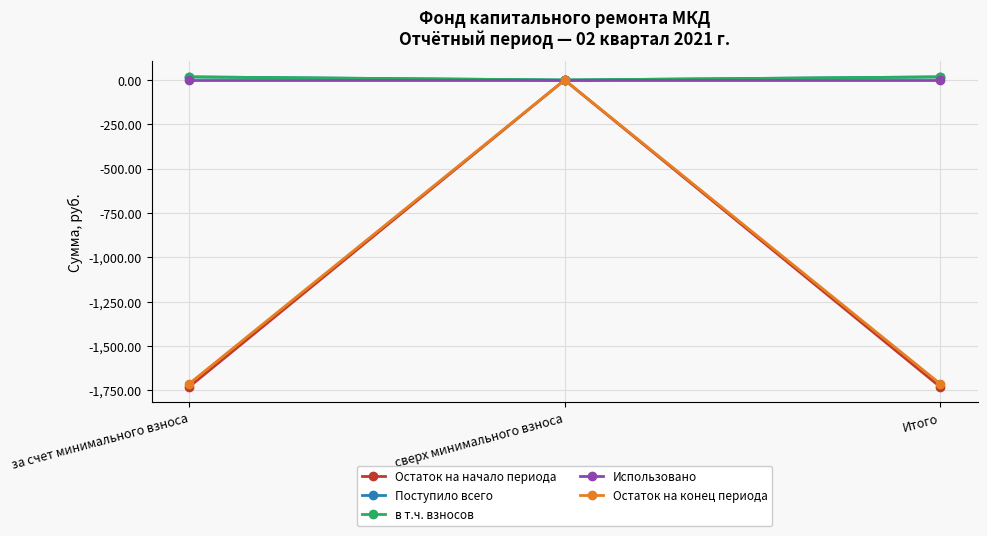

How many lines are shown in the chart?

5